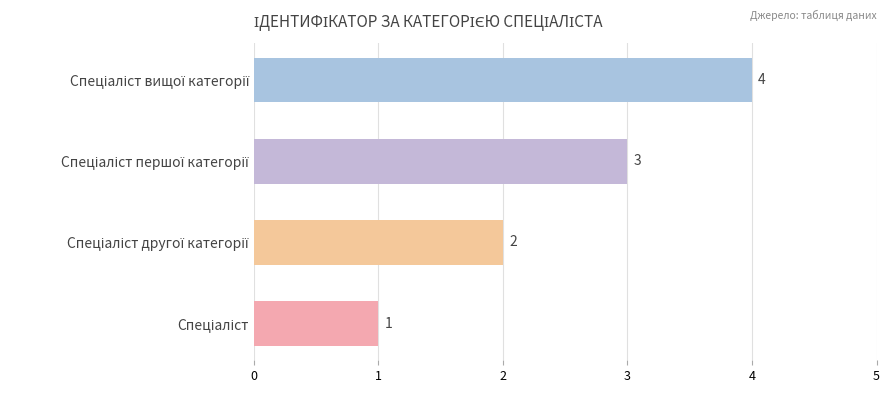

What is the greatest value displayed?

4